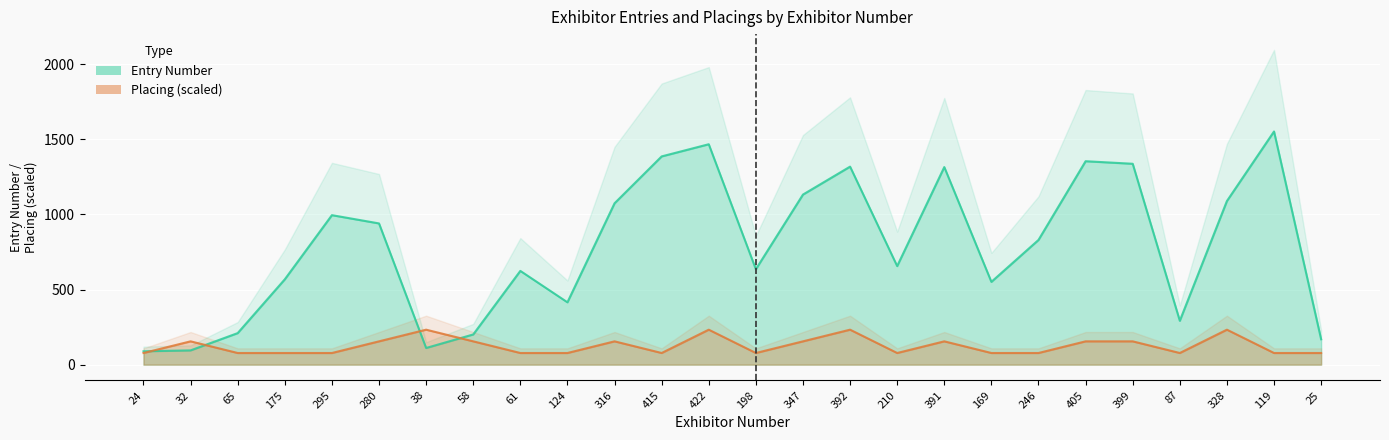

What is the label of the 22nd point from the left?

399